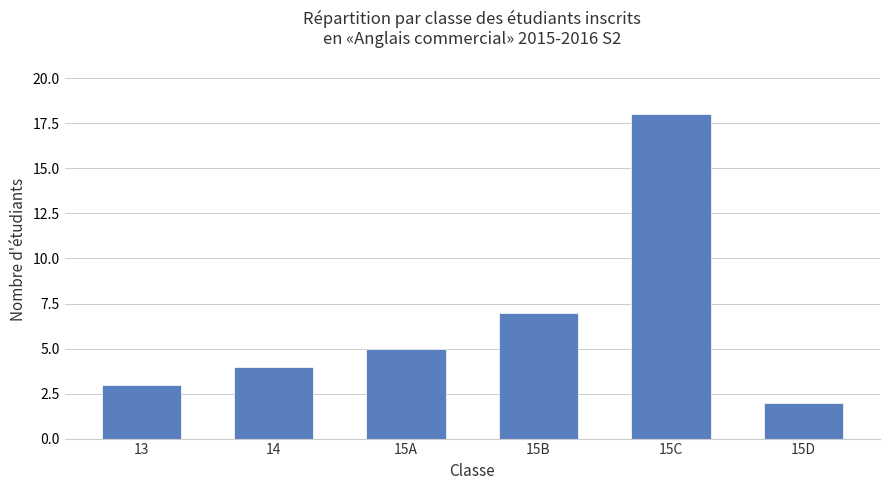

Rank the categories by value from lowest to highest.

15D, 13, 14, 15A, 15B, 15C